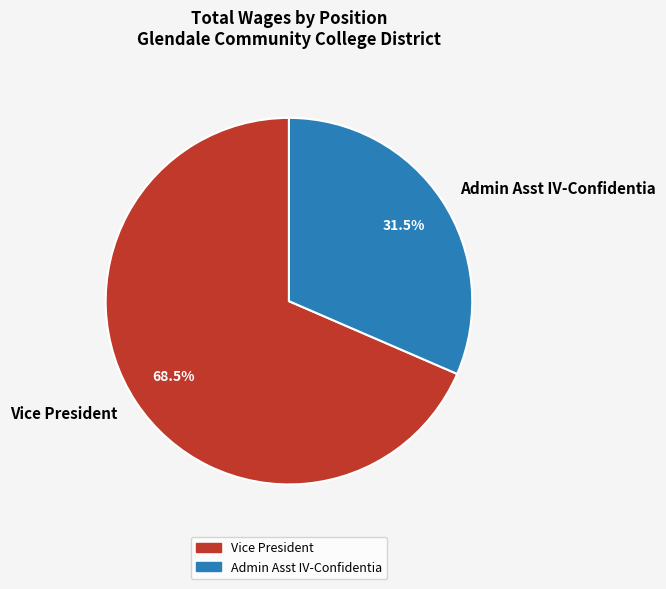

What is the smallest slice in the pie chart?

Admin Asst IV-Confidentia